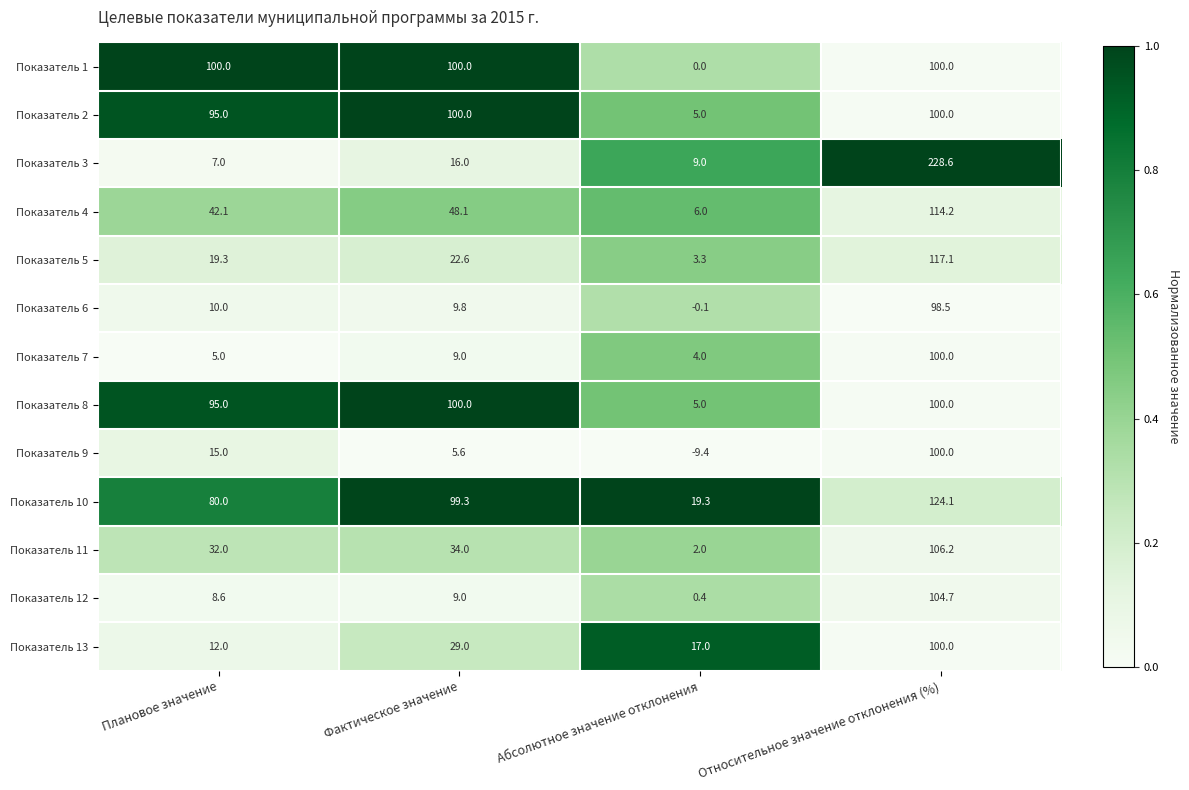

List the labels in order of Показатель 6 value, smallest first.

Абсолютное значение отклонения, Фактическое значение, Плановое значение, Относительное значение отклонения (%)